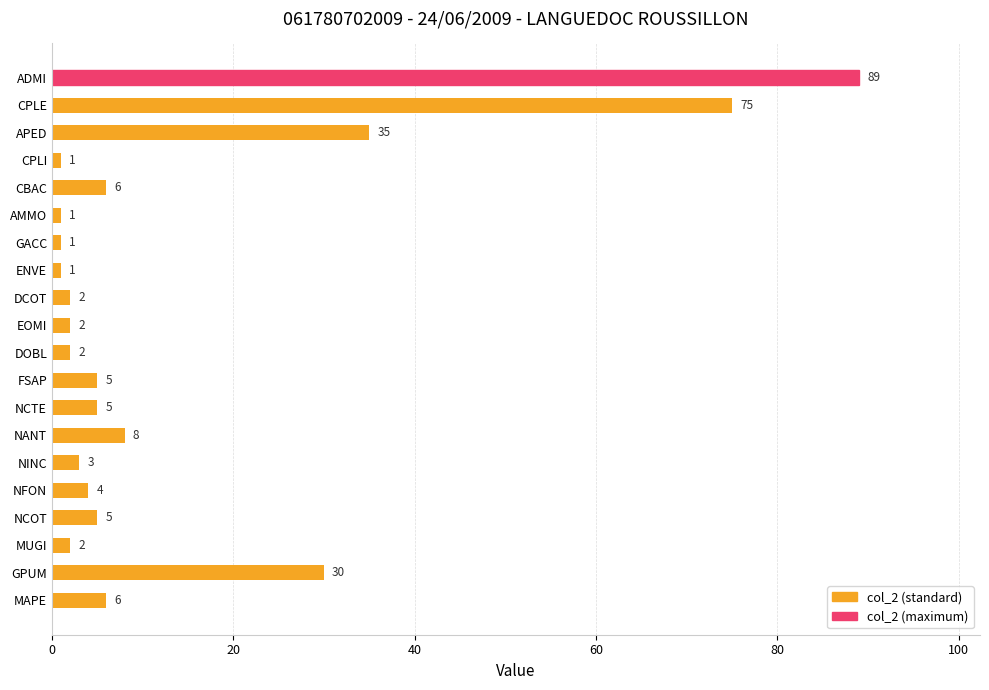

Is it true that the value at ENVE is 1?

True